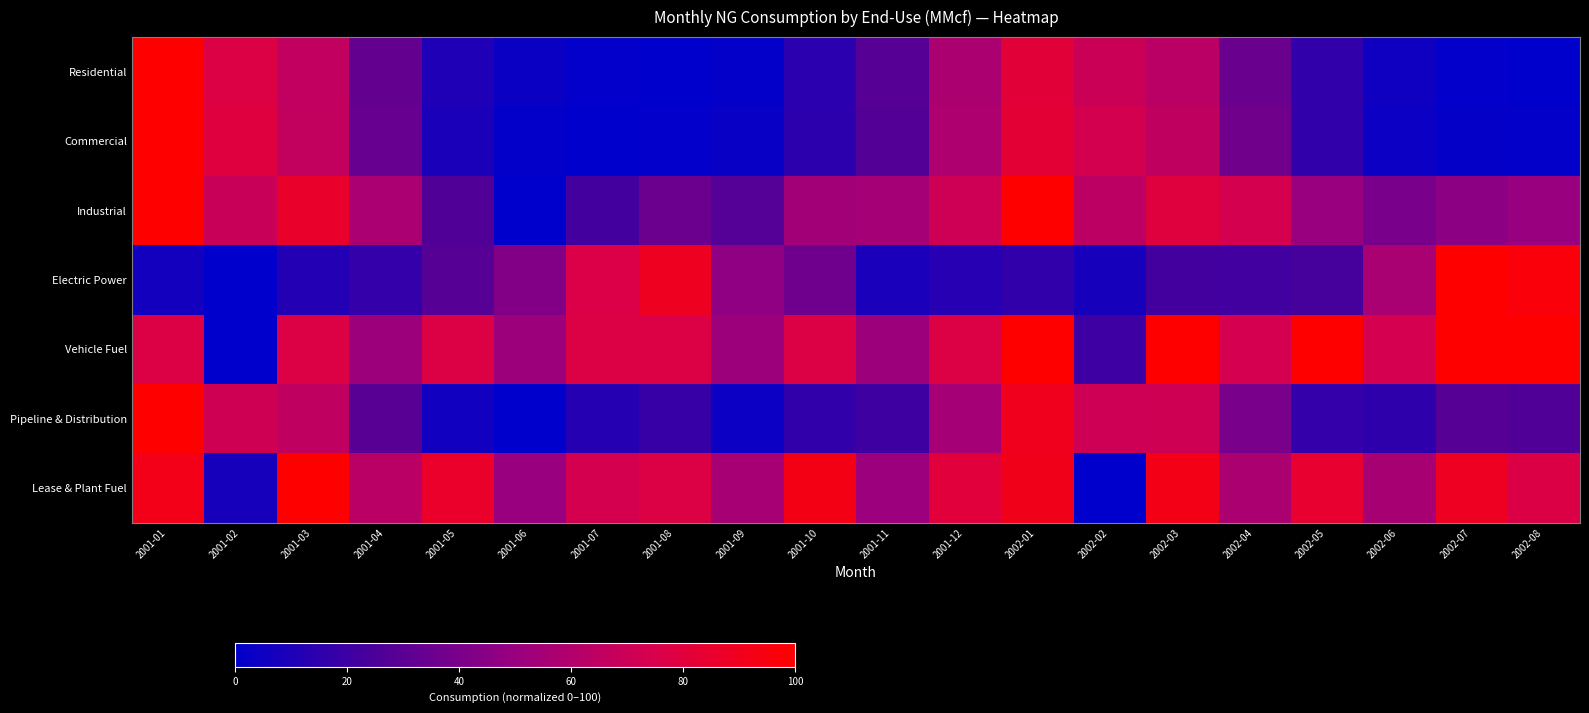

Count the number of data series in this chart.

7